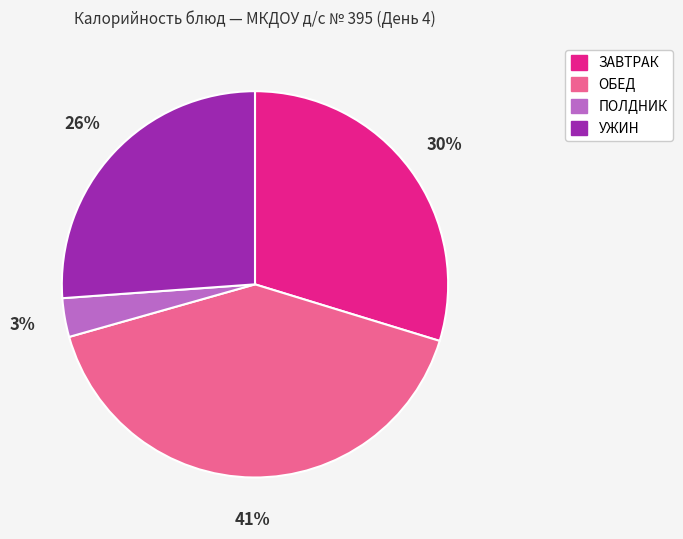

How many slices are in this pie chart?

4